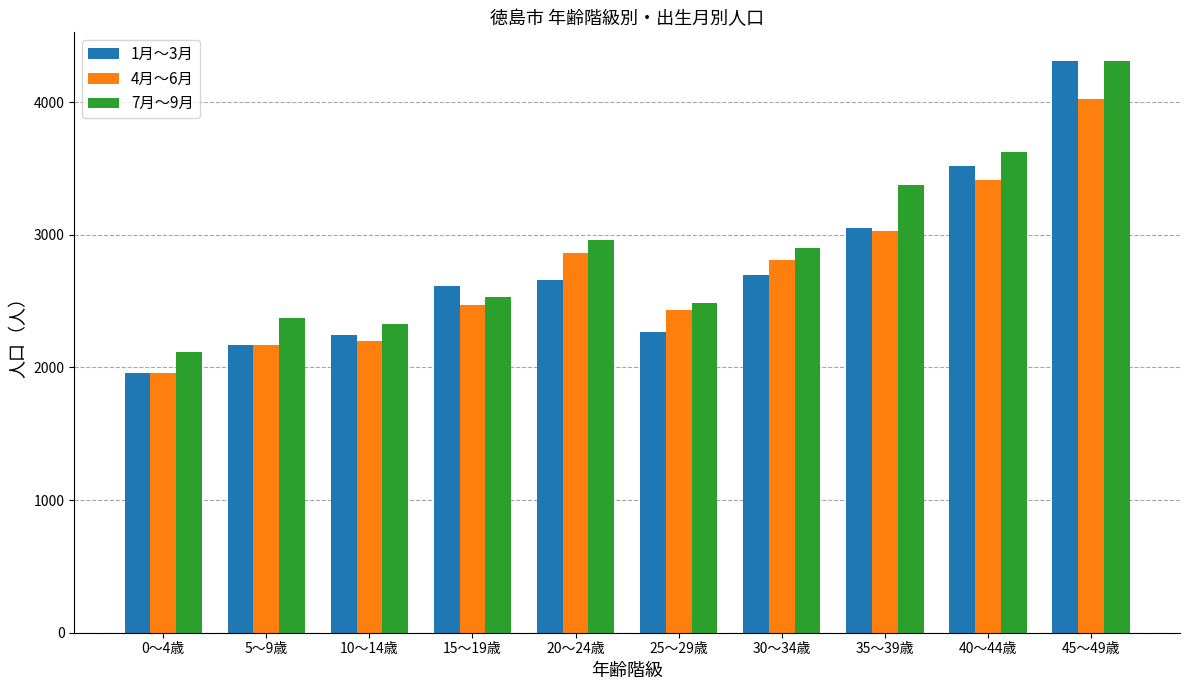

Reading left to right, list all the values displayed in this chart.

1月～3月: 1957	2169	2248	2614	2657	2268	2700	3052	3518	4311
4月～6月: 1959	2166	2199	2470	2862	2430	2807	3028	3415	4023
7月～9月: 2119	2371	2329	2529	2963	2487	2899	3378	3624	4310